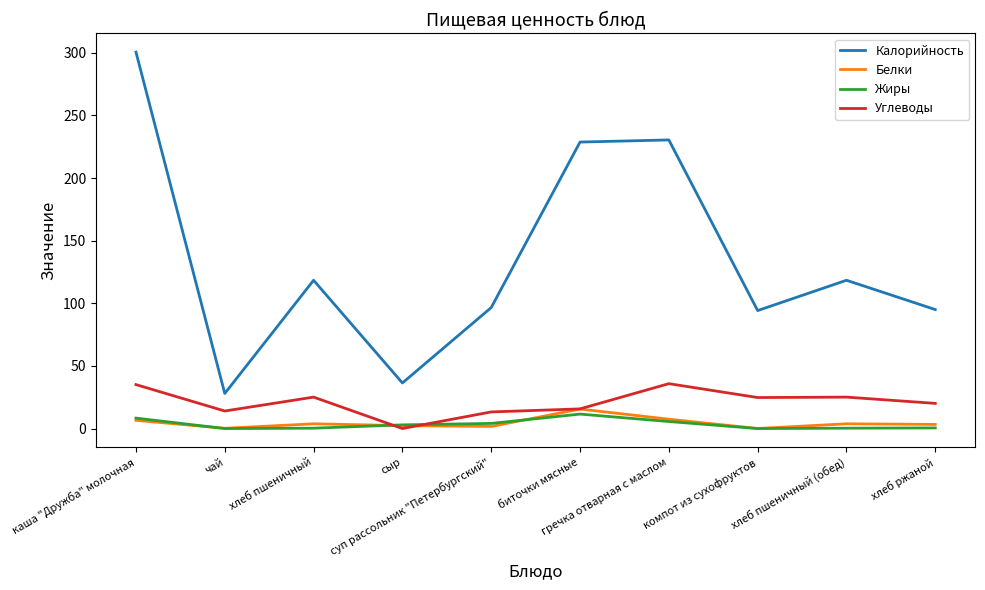

True or false: Калорийность and Белки cross at least once.

False